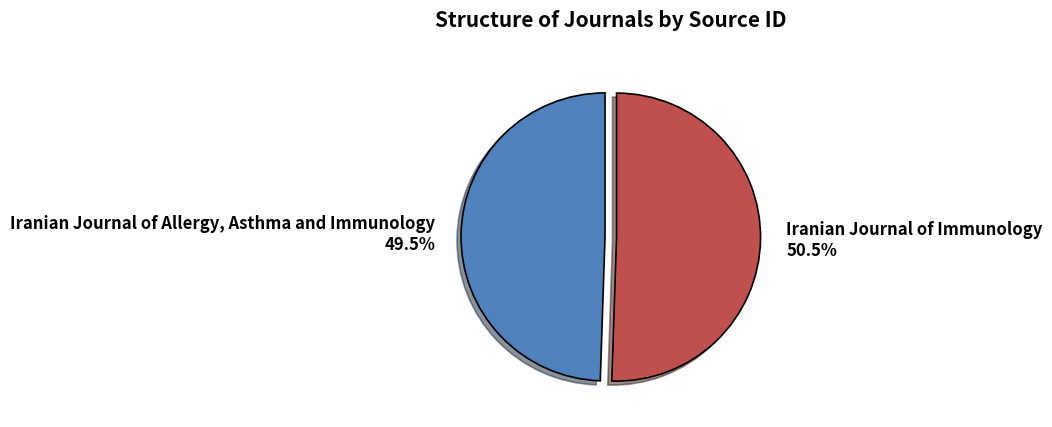

What is the largest slice in the pie chart?

Iranian Journal of Immunology